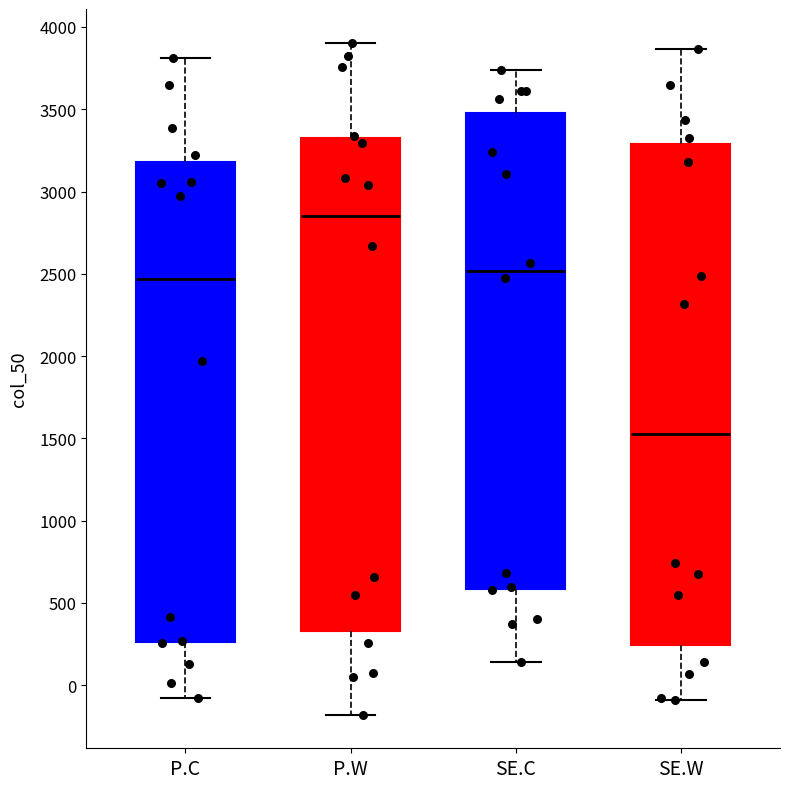

Reading left to right, transcribe this box plot: for each box, give where its median line is, the range the box spans, and where its two whiskers end, as read against the y-axis. The values are not printed on the chart, so give them approximately, as read against the axis.

P.C: median 2450, box 250 to 3200, whiskers -100 to 3800
P.W: median 2850, box 350 to 3300, whiskers -200 to 3900
SE.C: median 2500, box 600 to 3500, whiskers 150 to 3750
SE.W: median 1550, box 250 to 3300, whiskers -100 to 3850